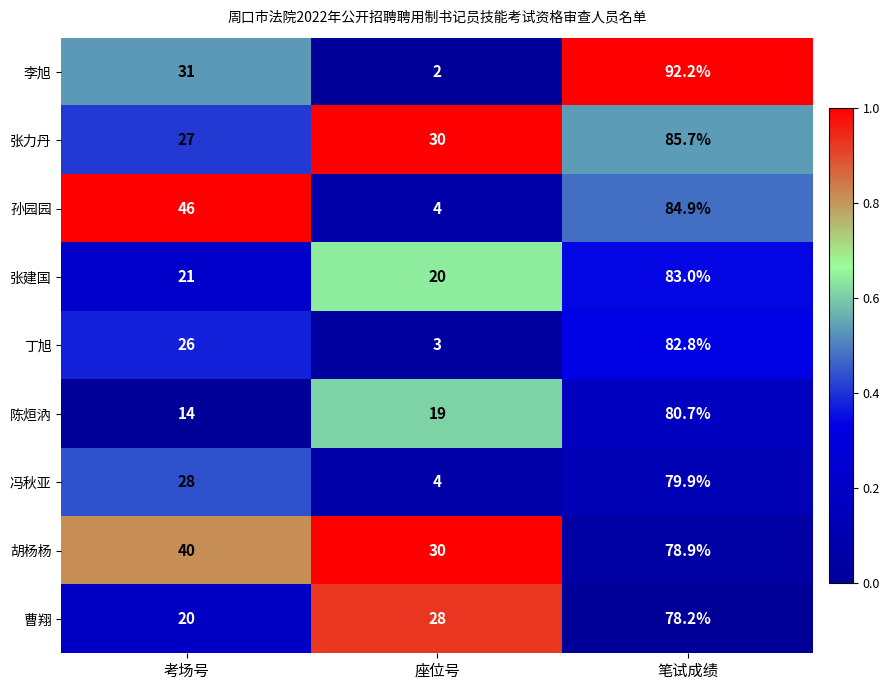

Reading left to right, list all the values displayed in this chart.

李旭: 考场号=31.0	座位号=2.0	笔试成绩=92.2
张力丹: 考场号=27.0	座位号=30.0	笔试成绩=85.7
孙园园: 考场号=46.0	座位号=4.0	笔试成绩=84.9
张建国: 考场号=21.0	座位号=20.0	笔试成绩=83.0
丁旭: 考场号=26.0	座位号=3.0	笔试成绩=82.8
陈烜汭: 考场号=14.0	座位号=19.0	笔试成绩=80.7
冯秋亚: 考场号=28.0	座位号=4.0	笔试成绩=79.9
胡杨杨: 考场号=40.0	座位号=30.0	笔试成绩=78.9
曹翔: 考场号=20.0	座位号=28.0	笔试成绩=78.2